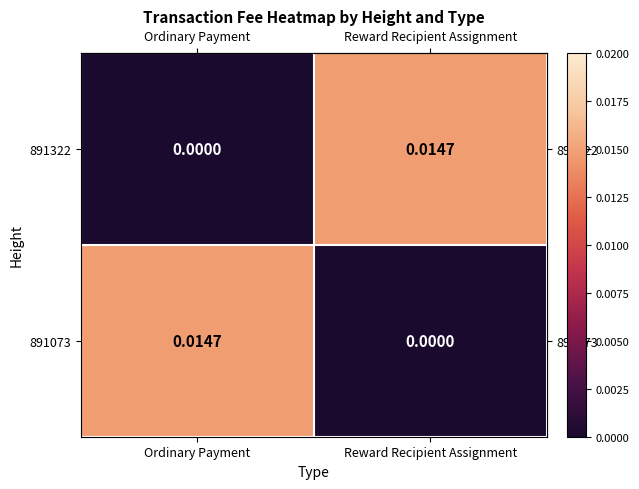

List the labels in order of 891322 value, smallest first.

Ordinary Payment, Reward Recipient Assignment